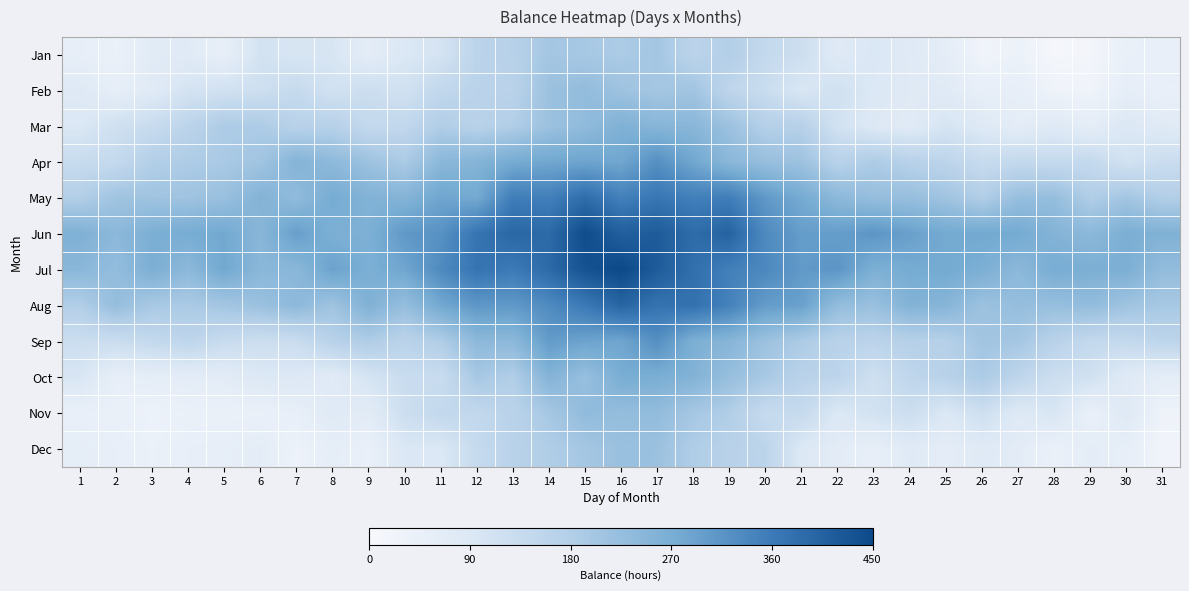

At which category does the chart reach its peak across all series?

16